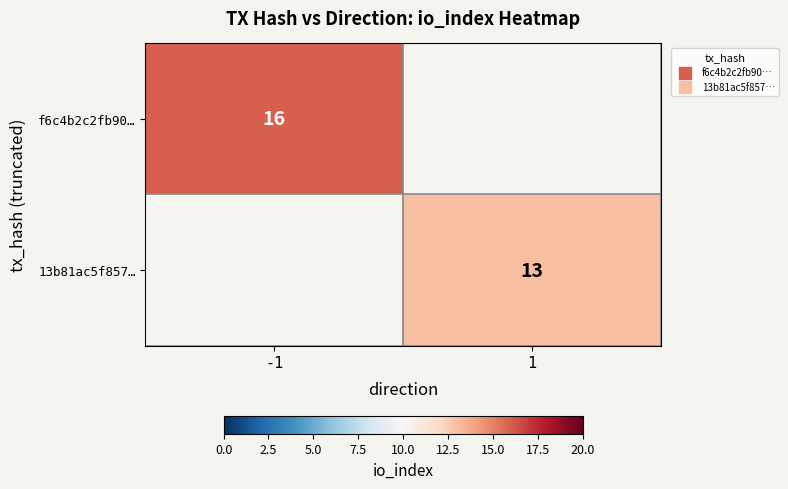

The 13b81ac5f857… series shows 19 at 1. True or false?

False